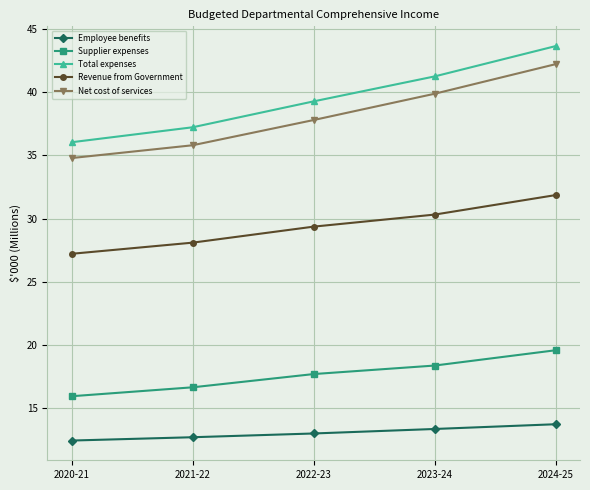

What is the sum of the Net cost of services values at 2020-21 and 2022-23?

72.6